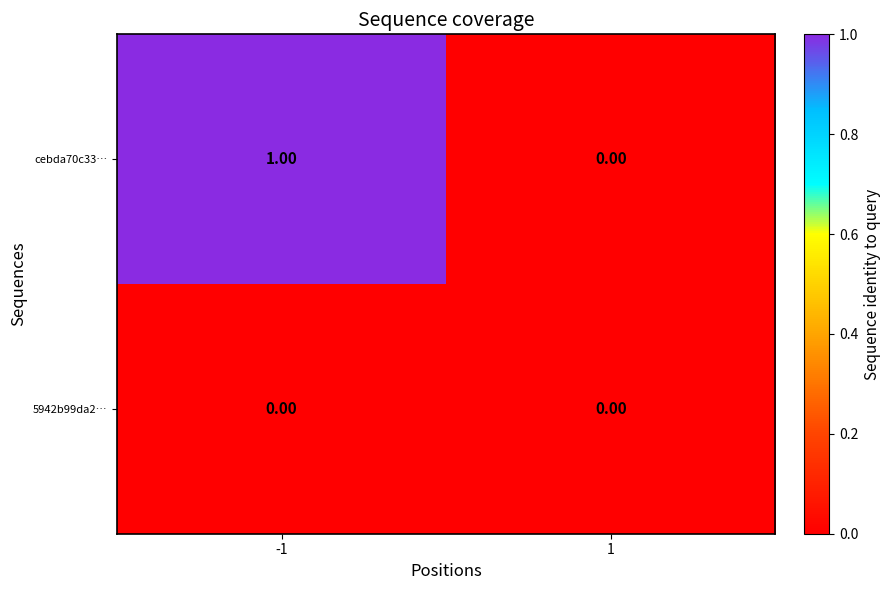

What is the spread (max minus min) of values at -1?

1